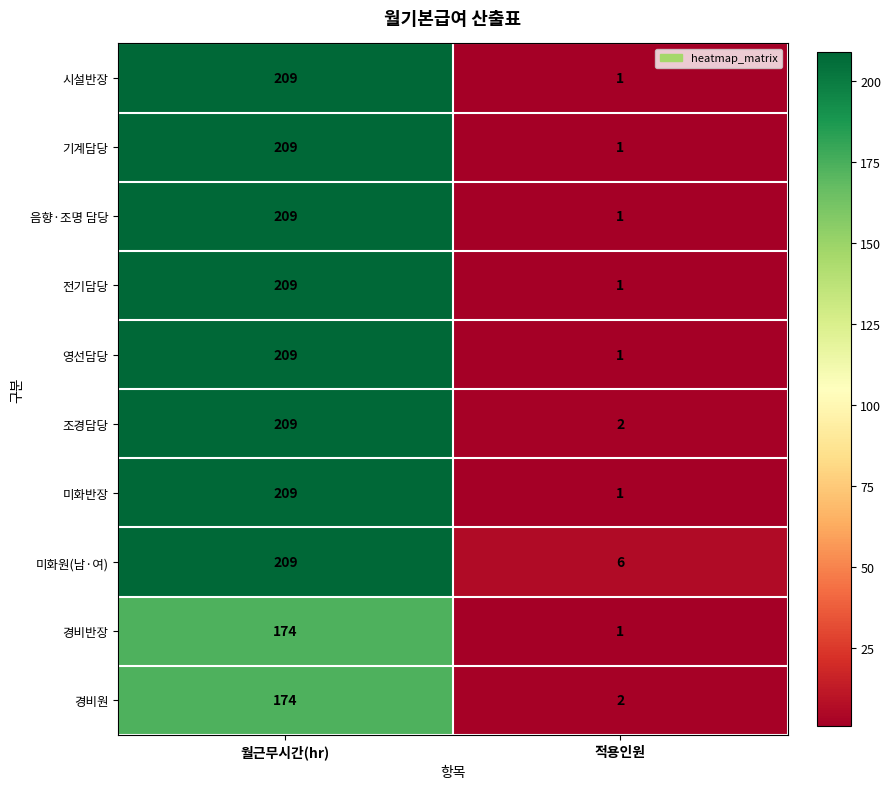

Reading left to right, what are all the values shown in this chart?

시설반장: 월근무시간(hr)=209	적용인원=1
기계담당: 월근무시간(hr)=209	적용인원=1
음향·조명 담당: 월근무시간(hr)=209	적용인원=1
전기담당: 월근무시간(hr)=209	적용인원=1
영선담당: 월근무시간(hr)=209	적용인원=1
조경담당: 월근무시간(hr)=209	적용인원=2
미화반장: 월근무시간(hr)=209	적용인원=1
미화원(남·여): 월근무시간(hr)=209	적용인원=6
경비반장: 월근무시간(hr)=174	적용인원=1
경비원: 월근무시간(hr)=174	적용인원=2